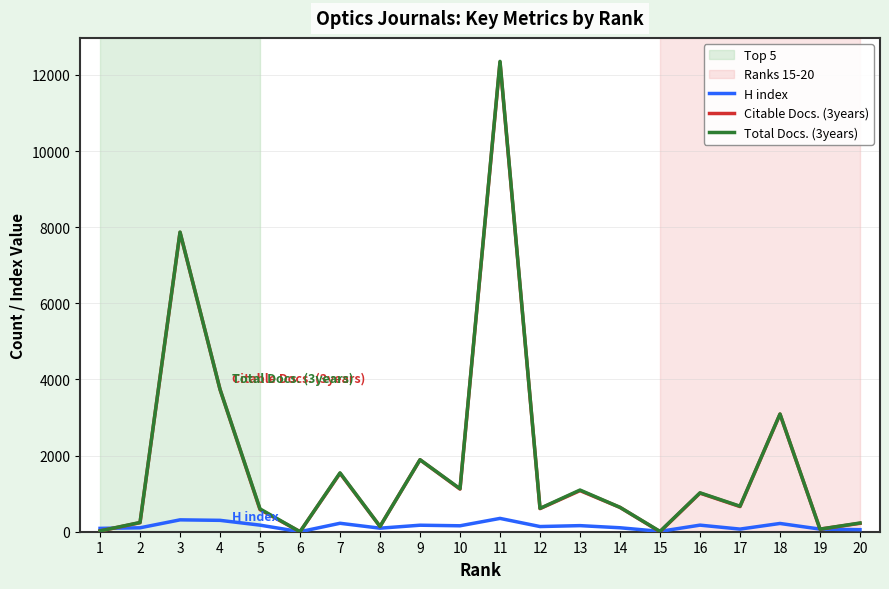

At which label is Total Docs. (3years) closest to 6178?

3